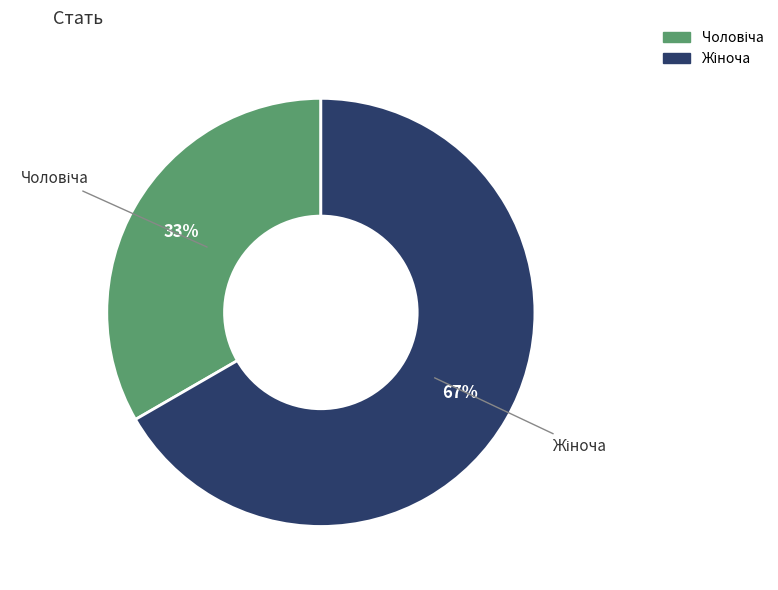

Is there a majority slice in this chart?

Yes